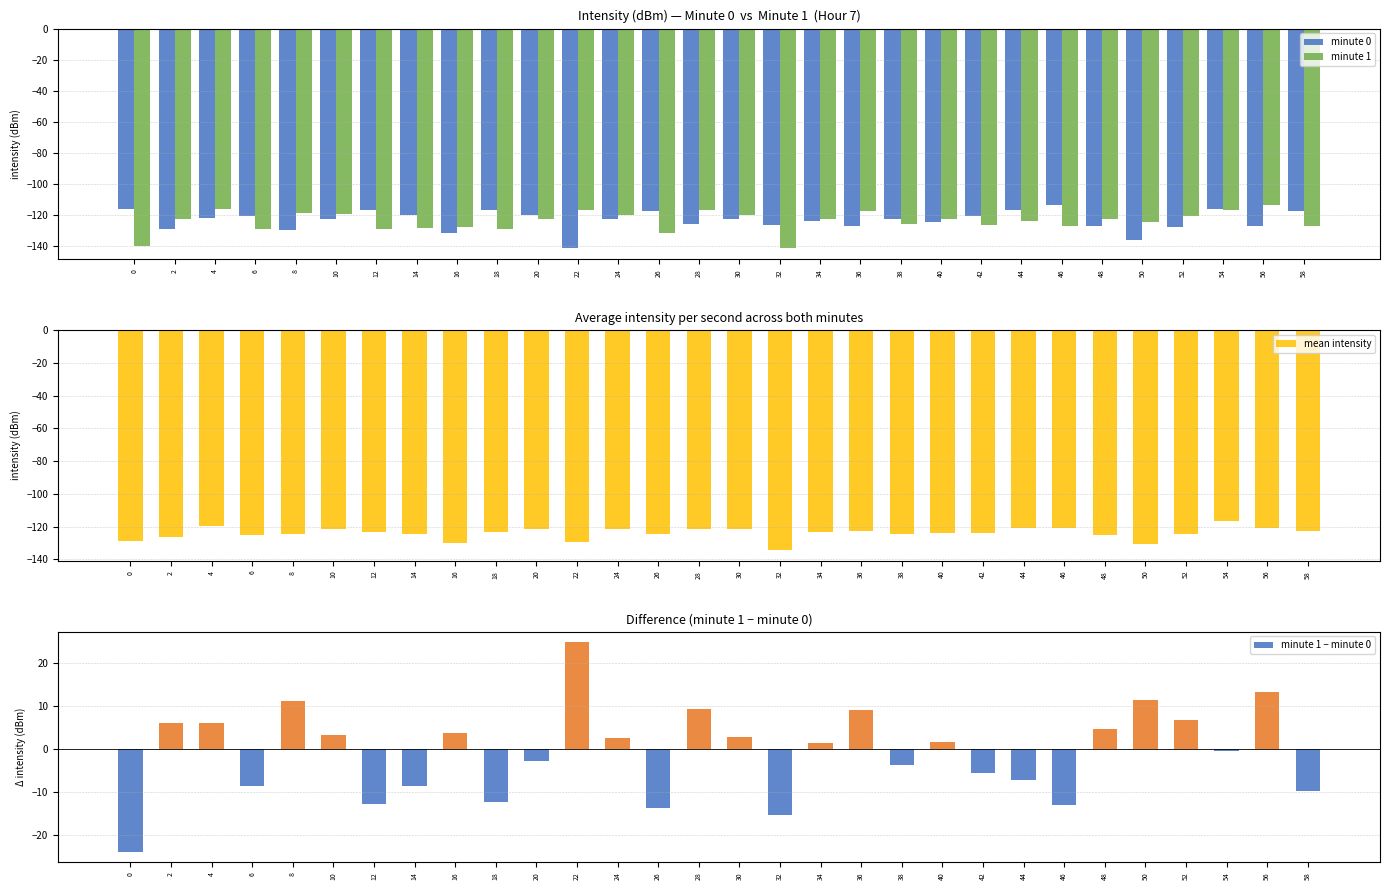

Is it true that mean intensity equals -74.3 at 34?

False